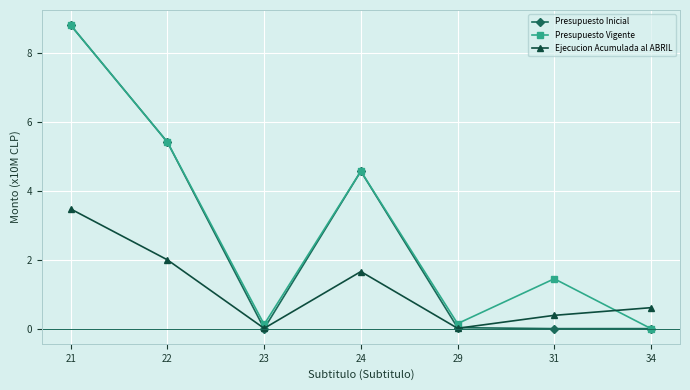

What is the average value of the Presupuesto Inicial series?

2.7